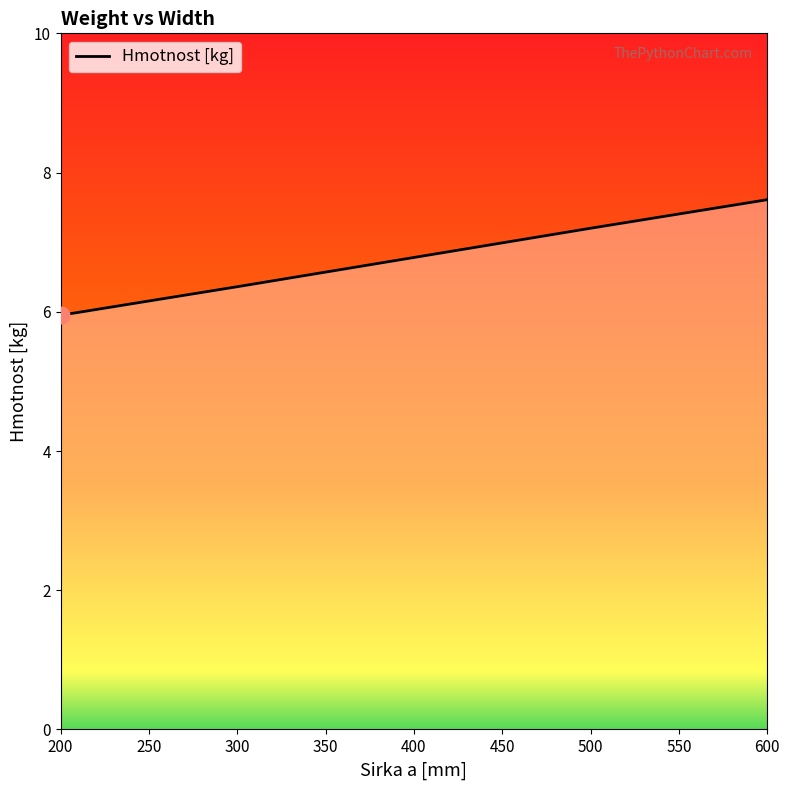

Approximately how many times larger is the value at 400 compared to 600?

0.9